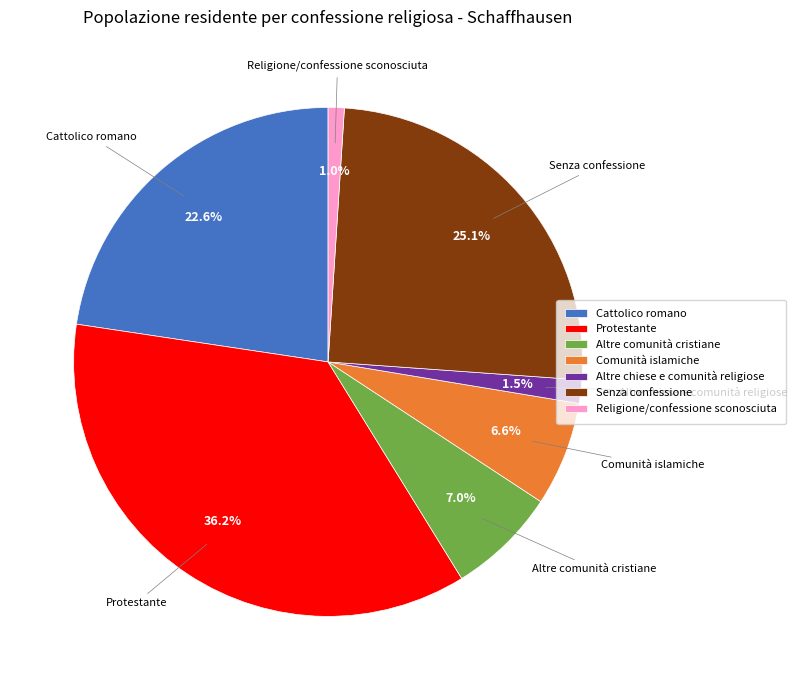

Is Protestante the majority of the pie?

No